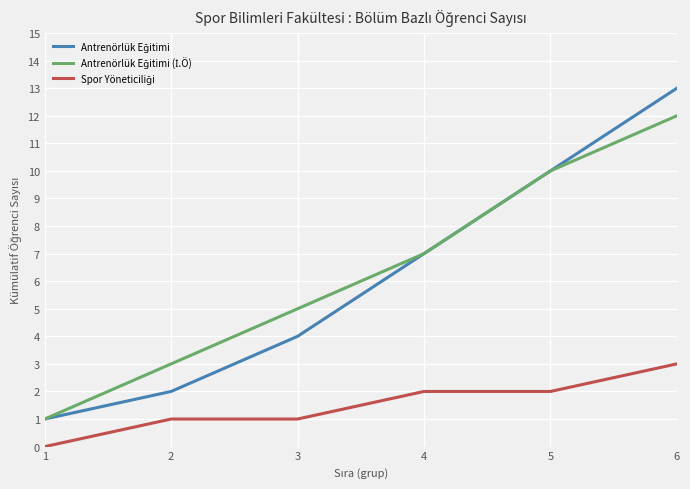

At which category is the sum across all series the highest?

6